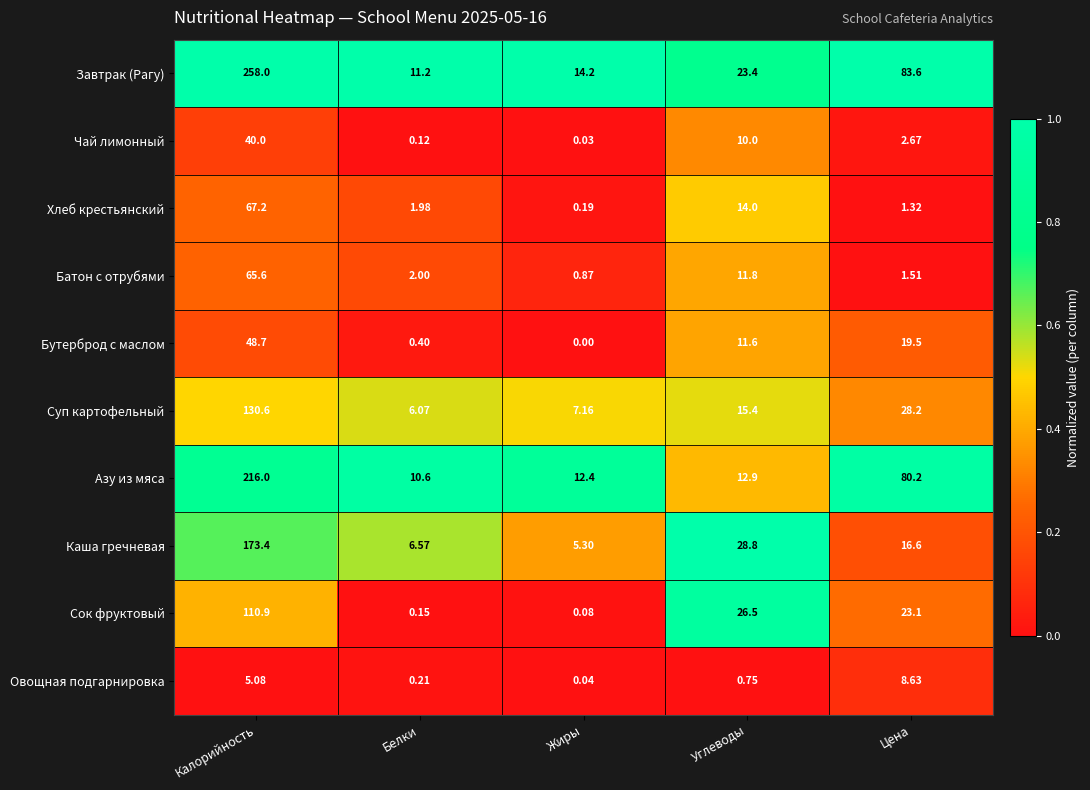

At which label does Овощная подгарнировка reach its minimum?

Жиры